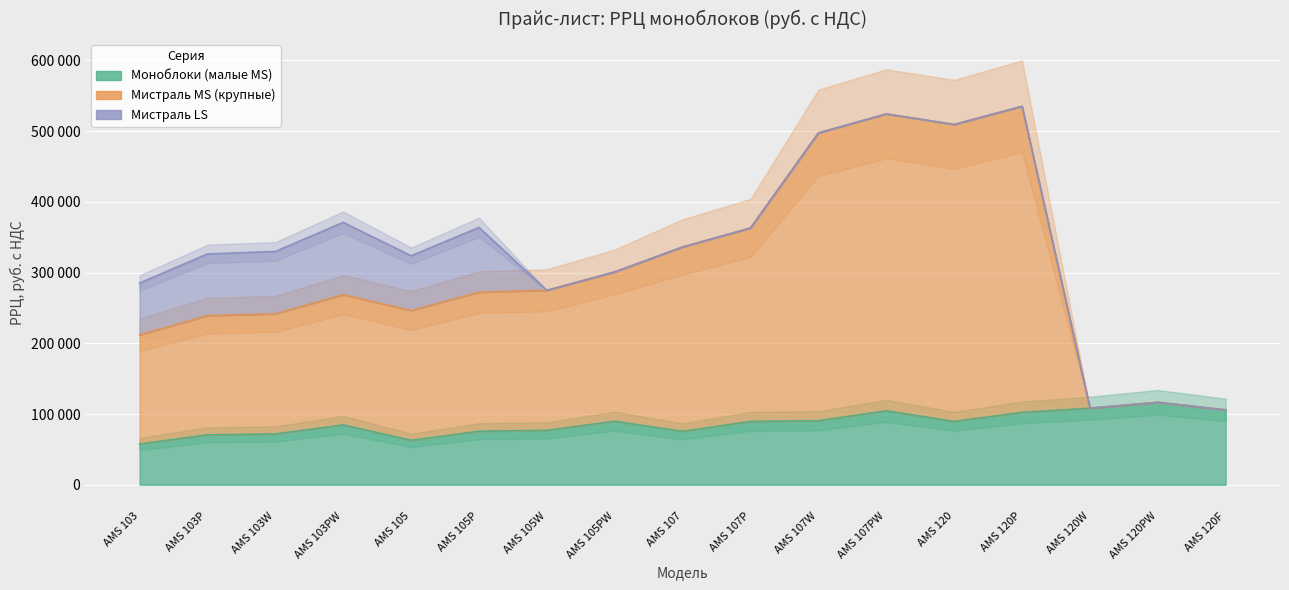

At which label does Мистраль MS (крупные) first exceed 272380?

AMS 105W